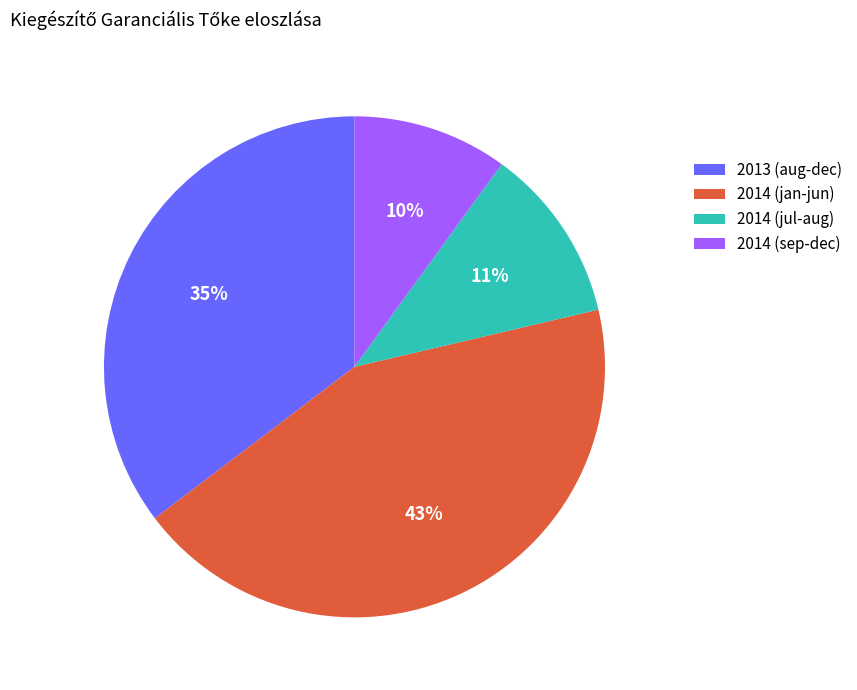

To the nearest percent, what percentage of the pie is 2014 (jul-aug)?

11%